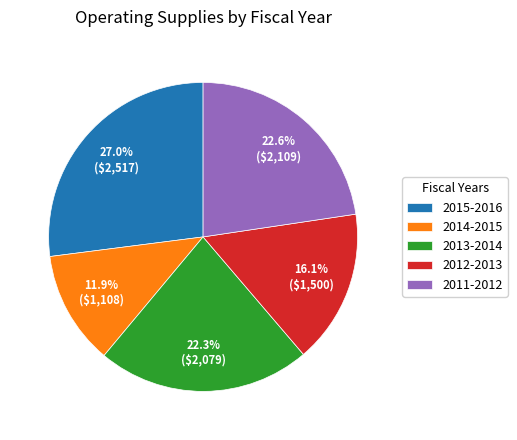

What is the smallest slice in the pie chart?

2014-2015